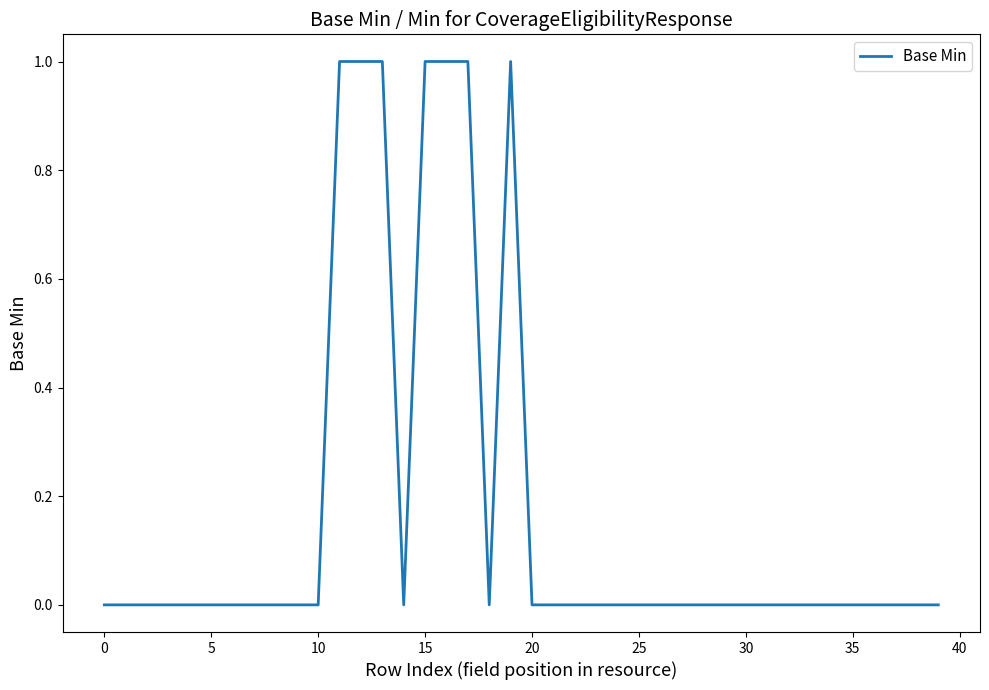

Does the chart display data point markers on the line(s)?

No